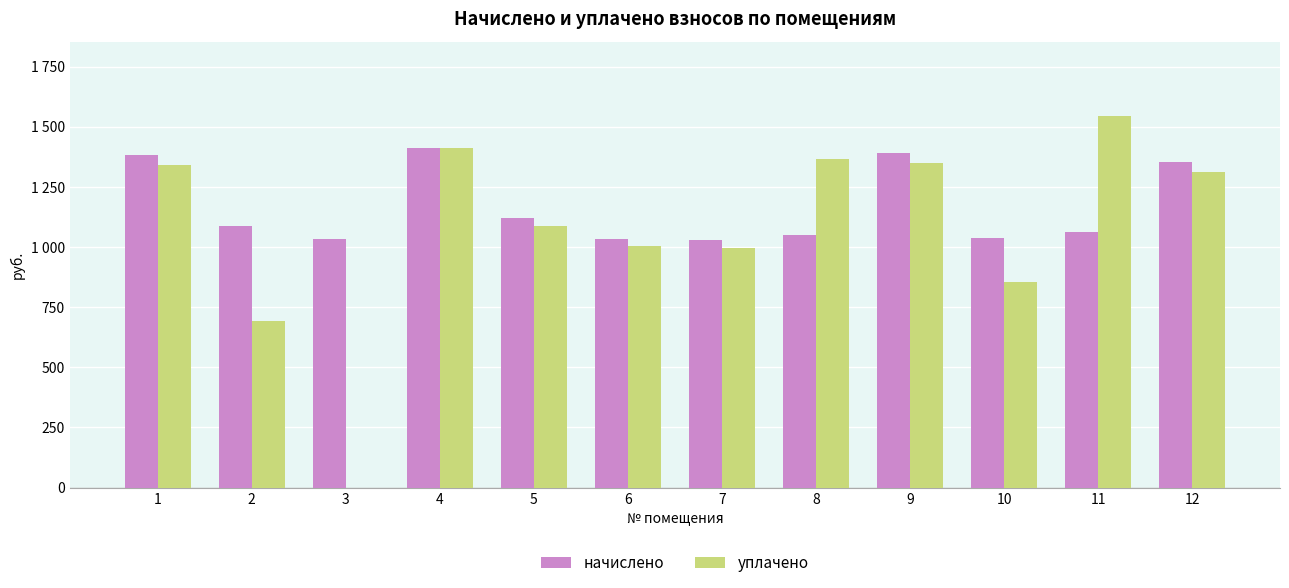

What is the sum of all начислено values?

14003.0